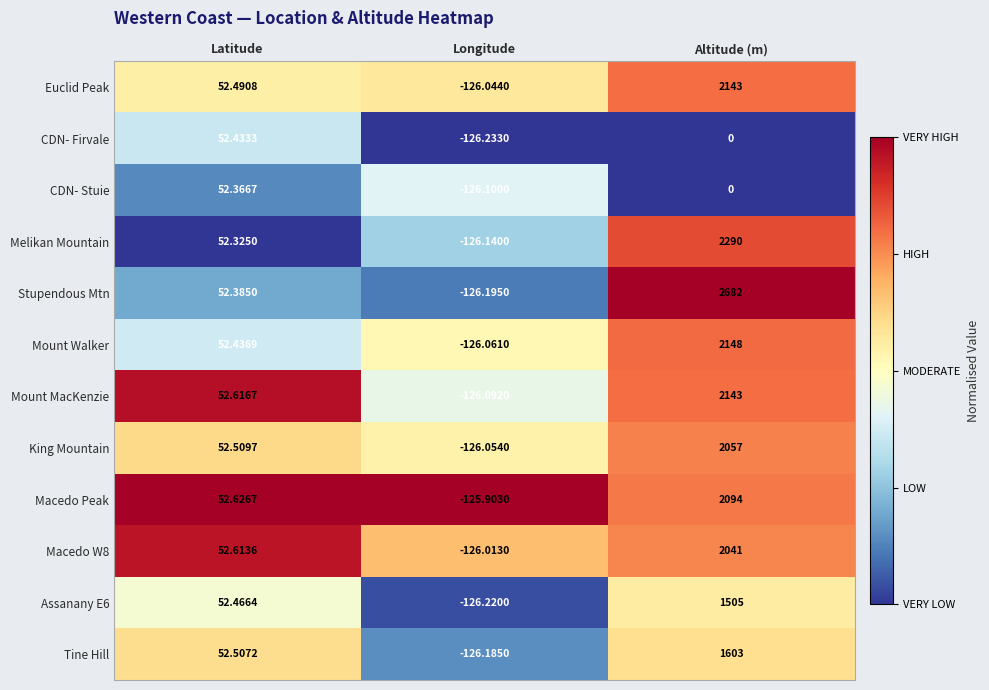

Which series has the largest range (max minus min)?

Stupendous Mtn